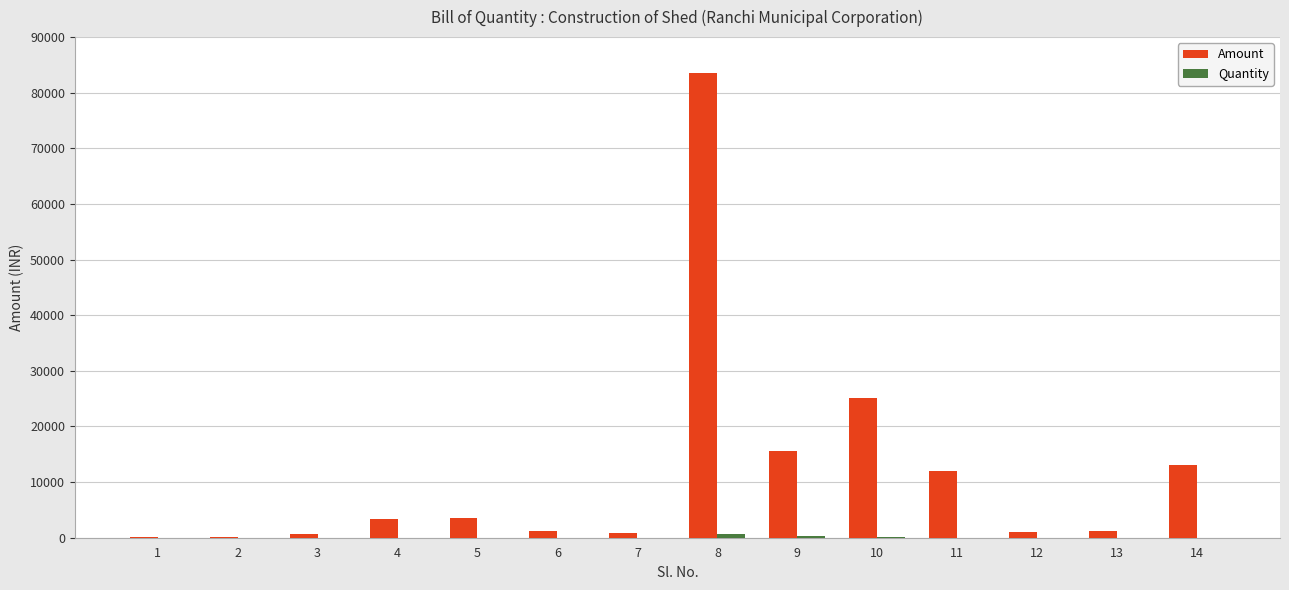

At which label does Amount reach its peak?

8